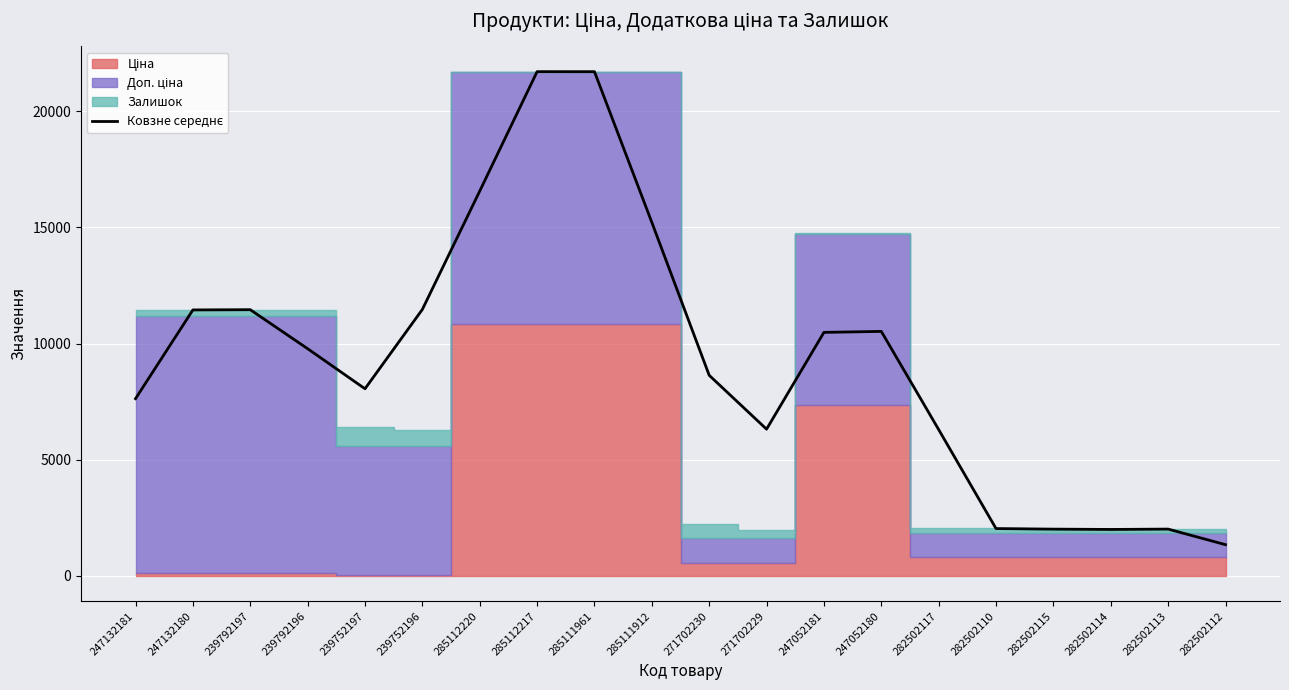

Read the value at 282502115.

2013.7